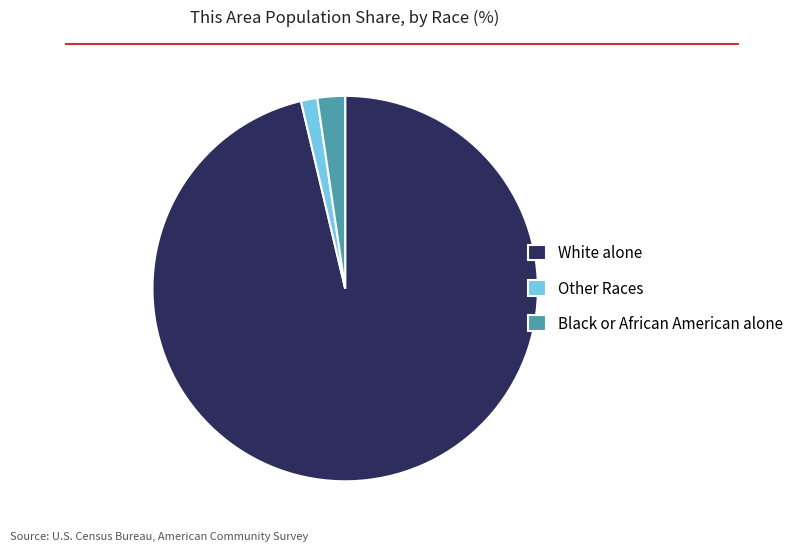

True or false: Black or African American alone accounts for 2% of the total.

True